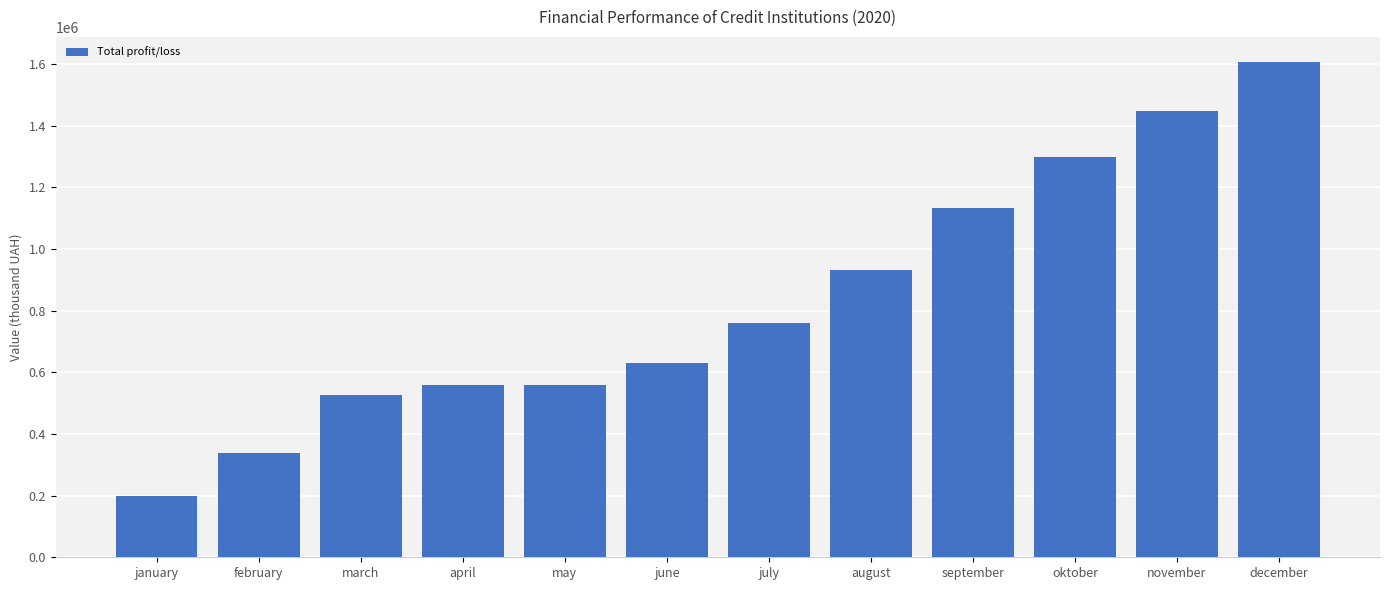

At which label does the data first exceed 760882?

july